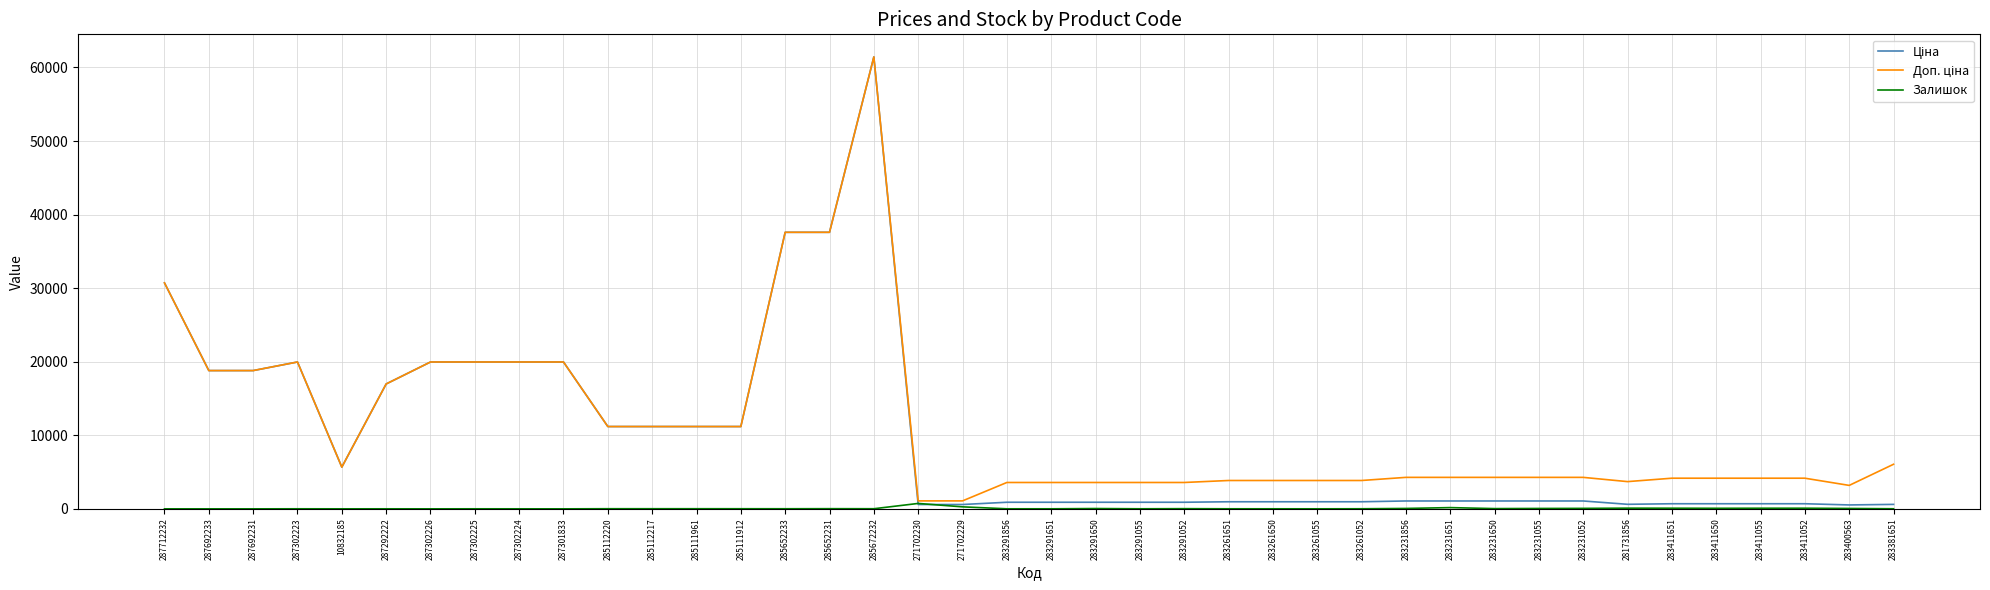

The Залишок series shows 13.0 at 285652233. True or false?

True